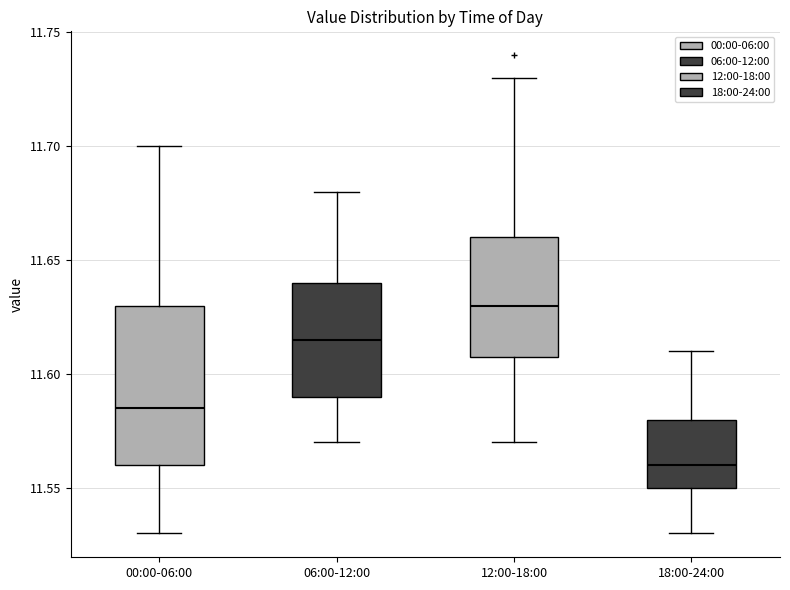

Reading left to right, transcribe this box plot: for each box, give where its median line is, the range the box spans, and where its two whiskers end, as read against the y-axis. The values are not printed on the chart, so give them approximately, as read against the axis.

00:00-06:00: median 11.585, box 11.560 to 11.630, whiskers 11.530 to 11.700
06:00-12:00: median 11.615, box 11.590 to 11.640, whiskers 11.570 to 11.680
12:00-18:00: median 11.630, box 11.610 to 11.660, whiskers 11.570 to 11.730
18:00-24:00: median 11.560, box 11.550 to 11.580, whiskers 11.530 to 11.610